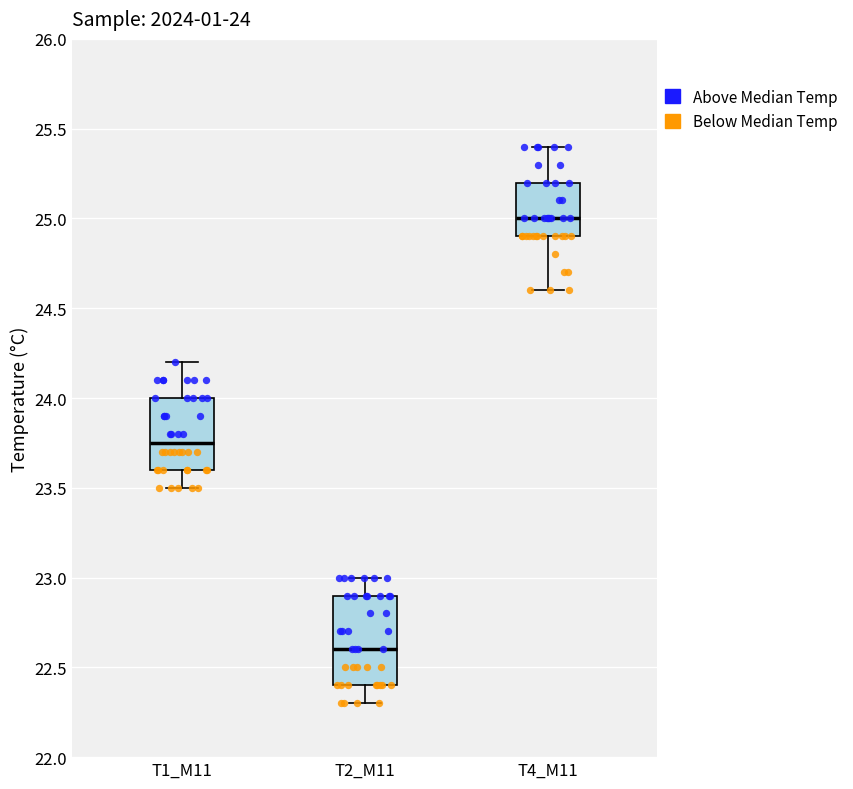

Which box has the lowest median line?

T2_M11